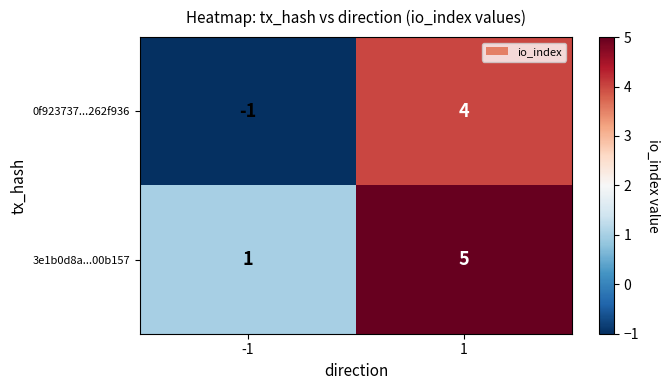

Which label corresponds to the largest value in the chart?

1